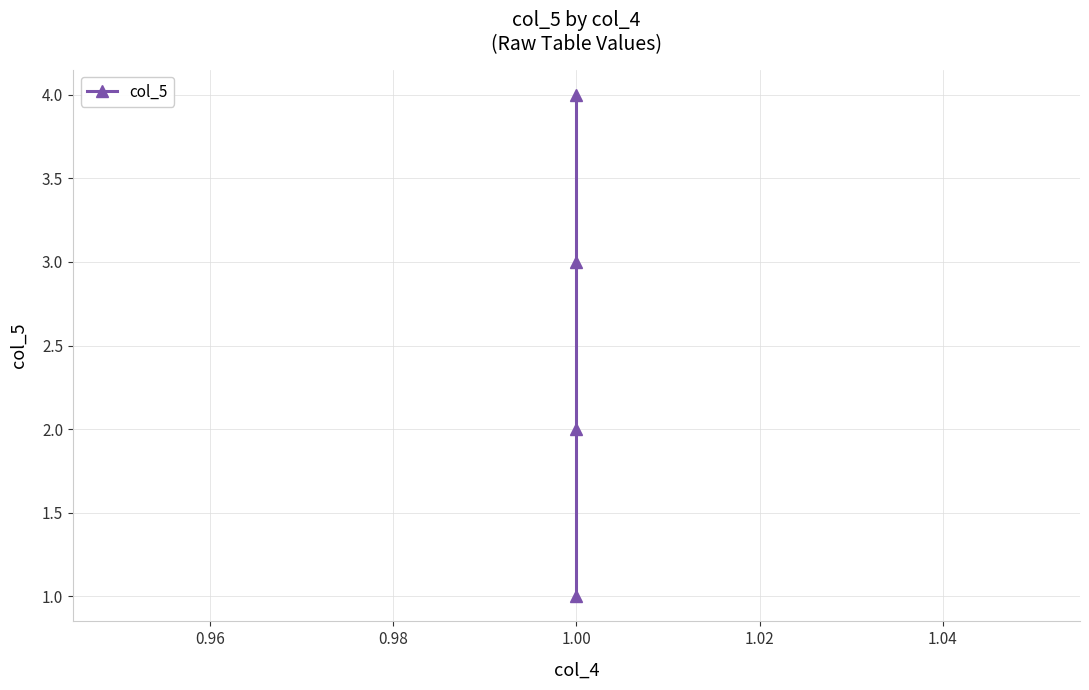

What is the difference between the maximum and minimum values?

3